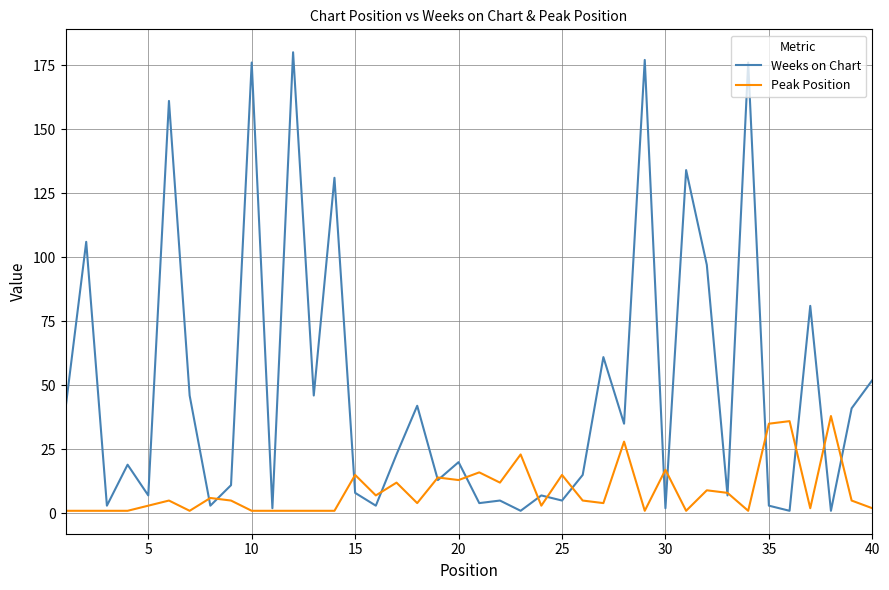

What is the highest value of the Peak Position series?

38